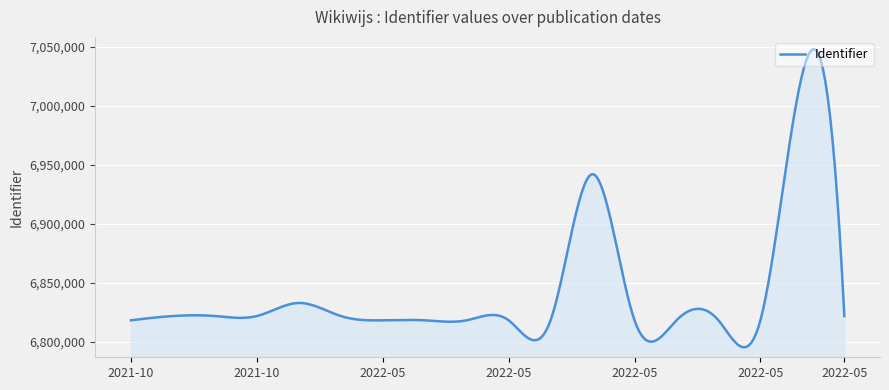

What is the greatest value displayed?

7048101.5